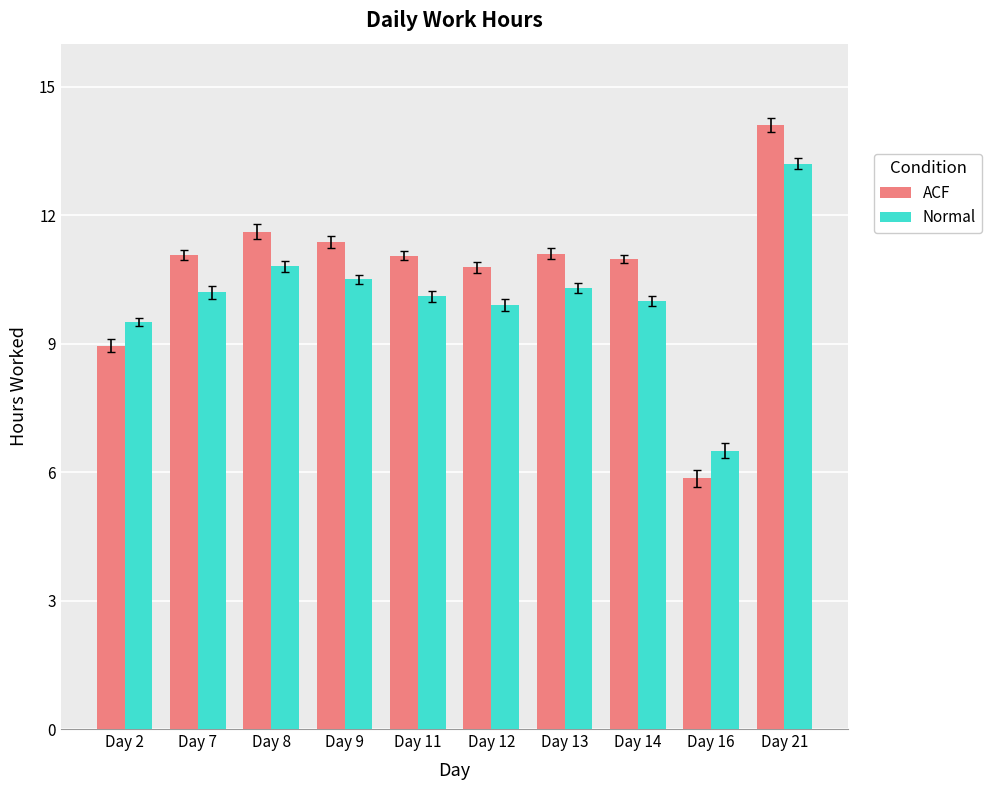

How many bars are there in each group?

2